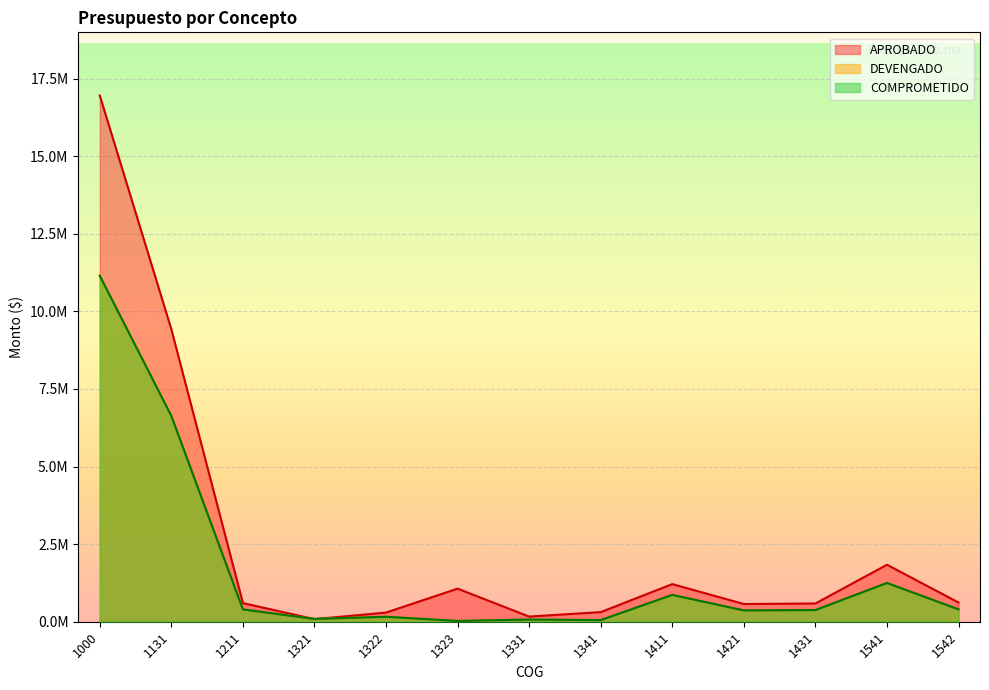

The value of APROBADO at 1331 is 85909.2. True or false?

False